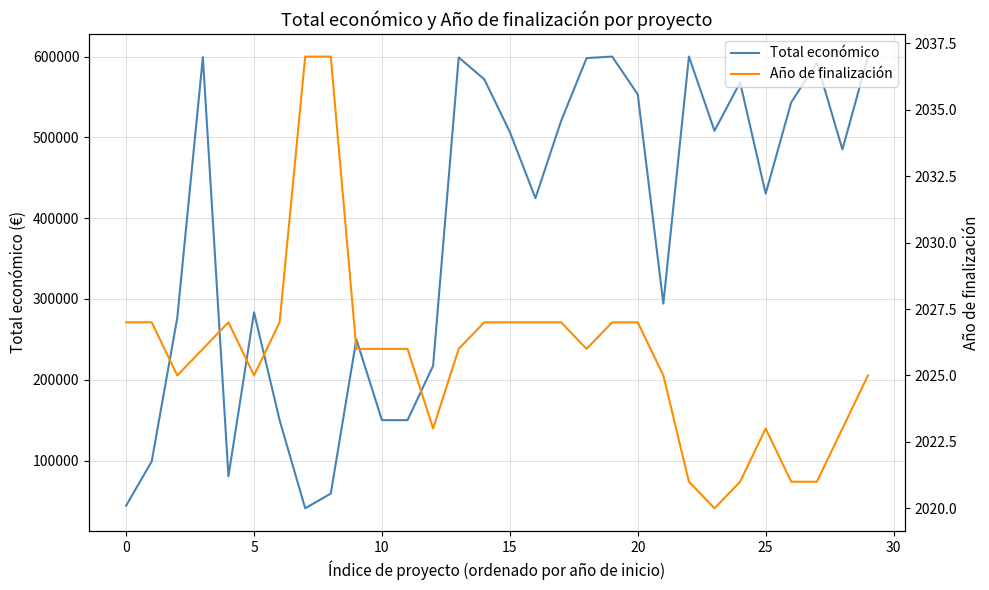

Rank the series at 17 from lowest to highest value.

Año de finalización, Total económico